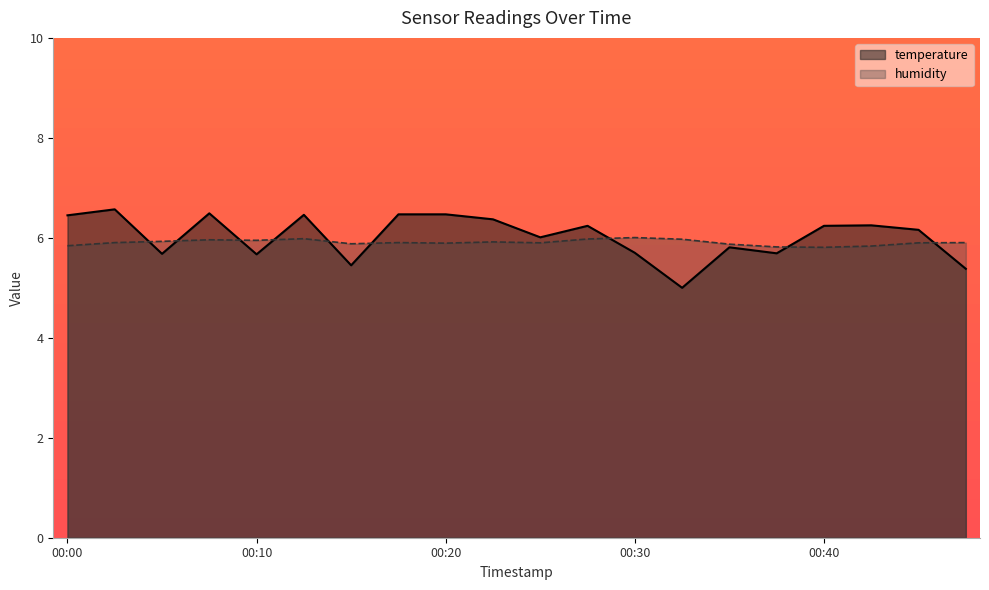

True or false: temperature has a value of 11.0 at 00:17.

False